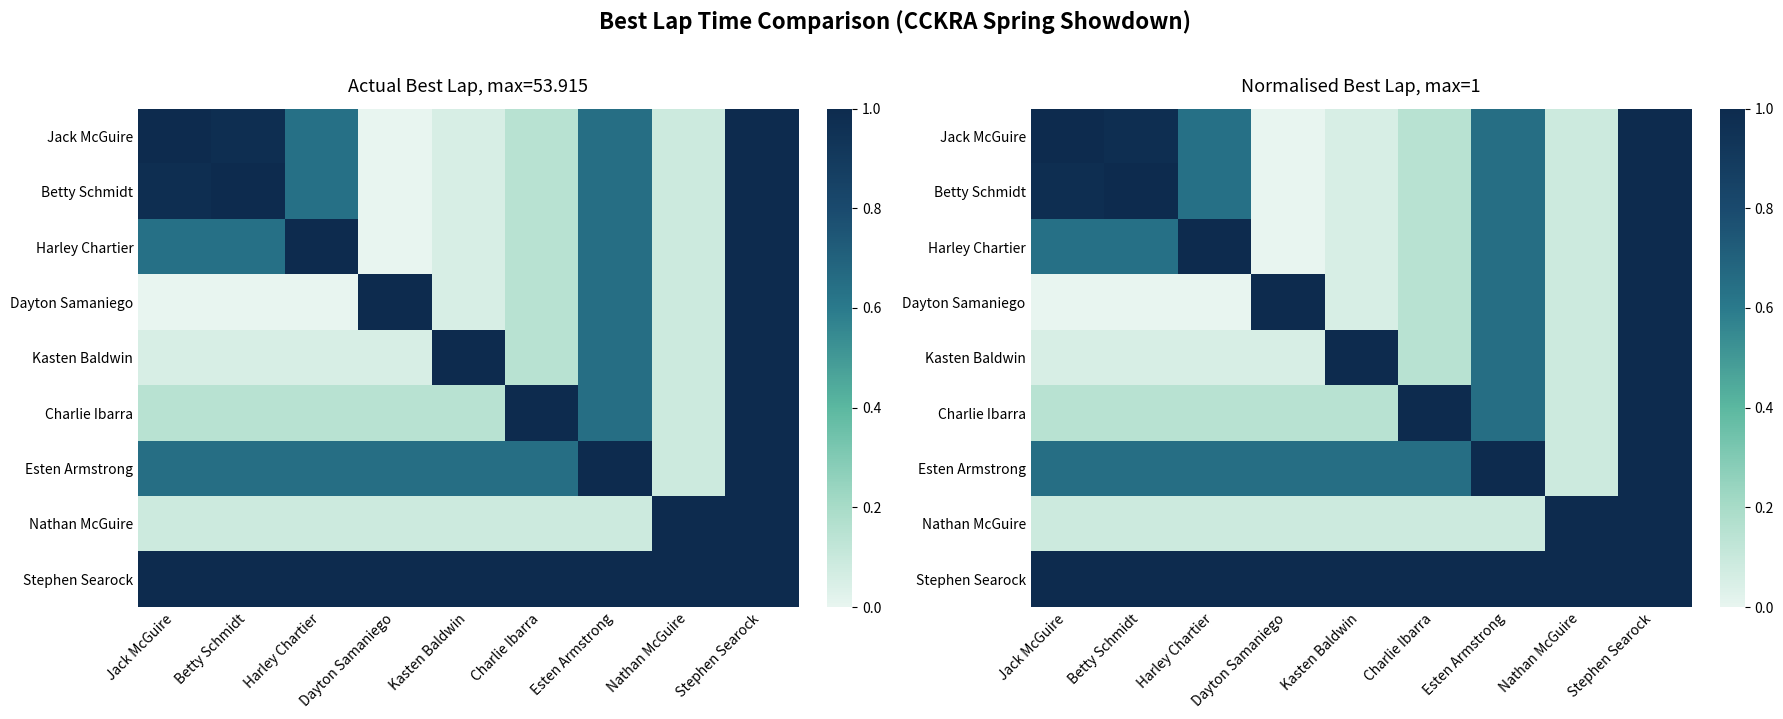

Which has a higher value, Kasten Baldwin or Jack McGuire?

Jack McGuire